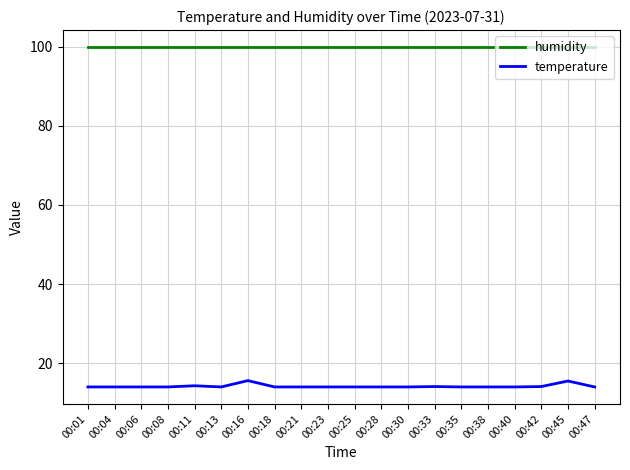

Is the value of humidity at 00:18 greater than the value of temperature at 00:42?

Yes